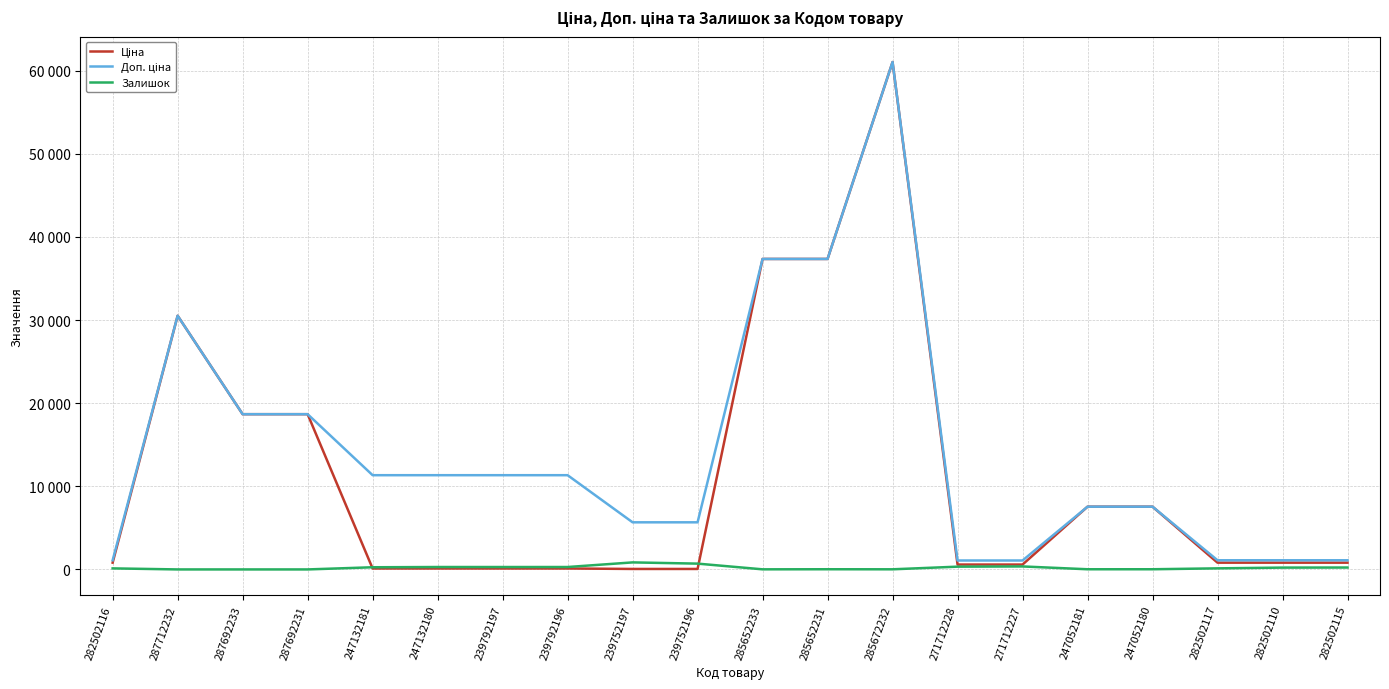

What is the label of the 16th point from the right?

247132181